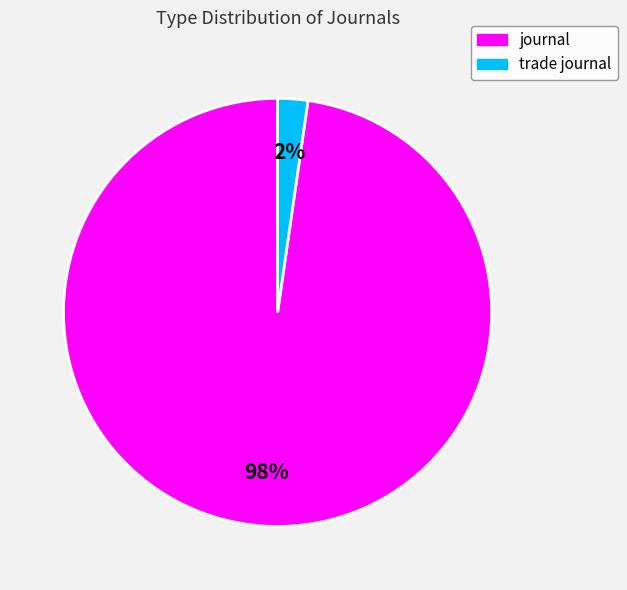

Count the number of slices in the pie.

2